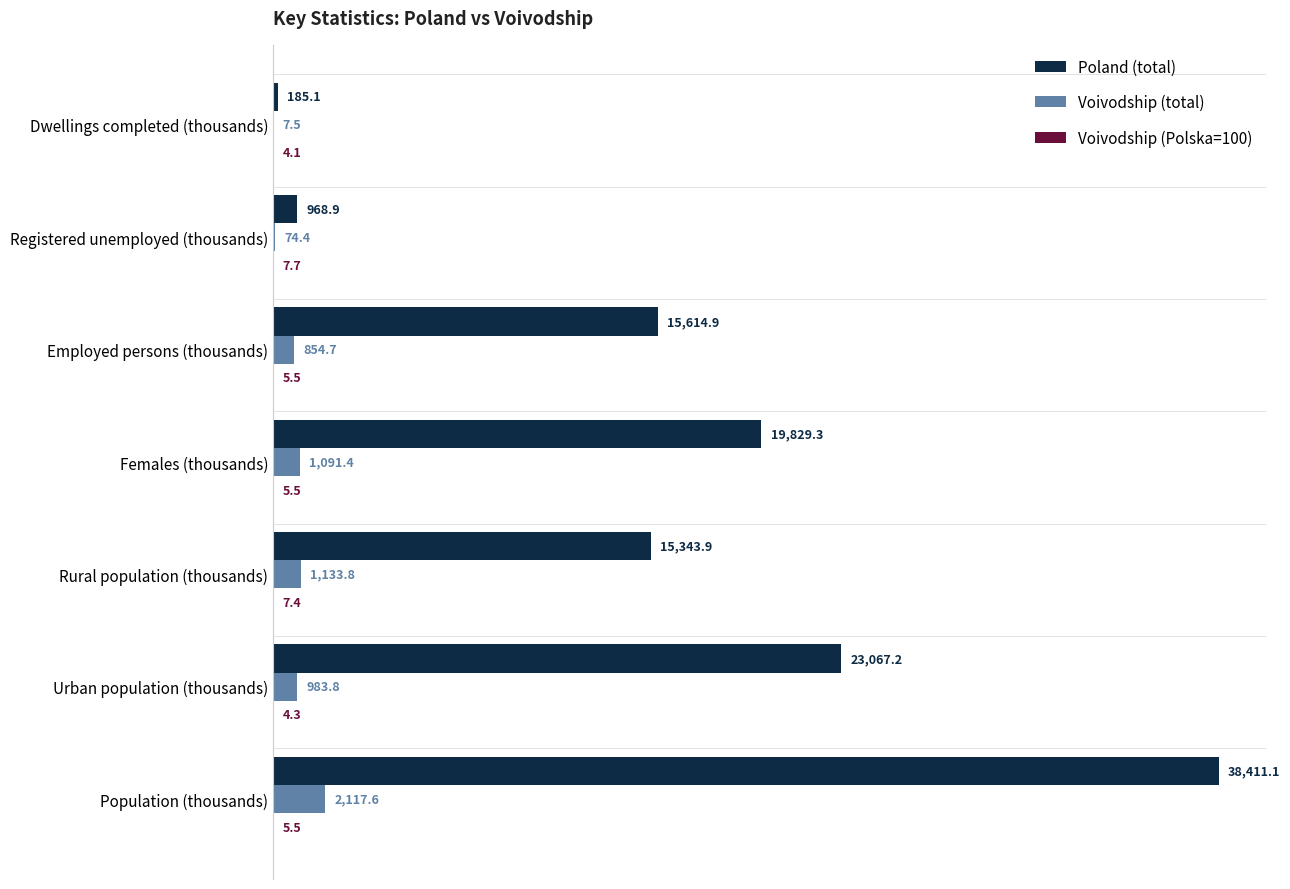

Which series changed the most between Females (thousands) and Employed persons (thousands)?

Poland (total)